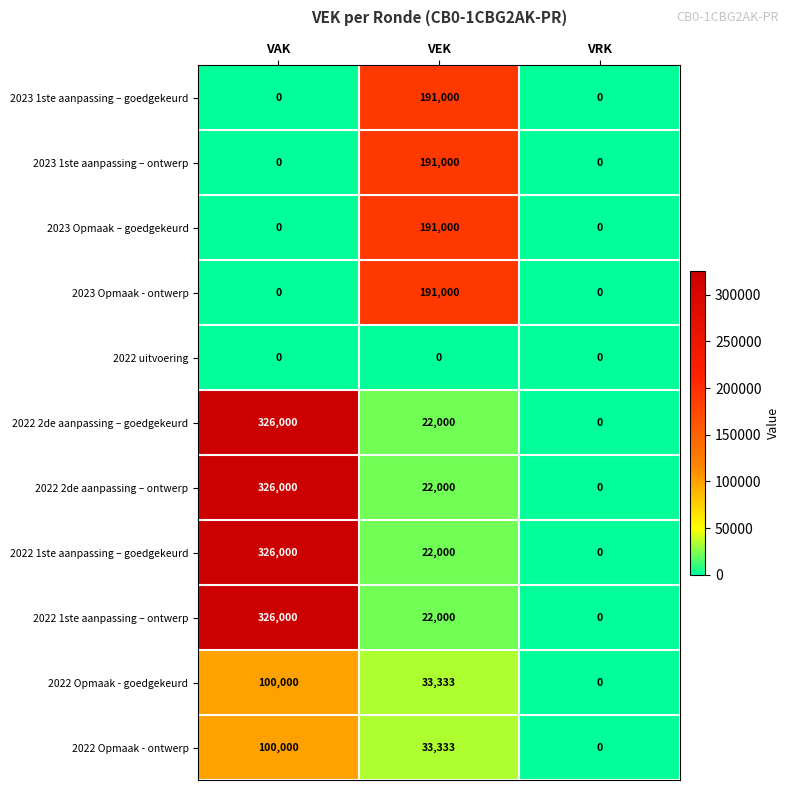

What is the difference between the 2023 1ste aanpassing – goedgekeurd values at VRK and VEK?

191000